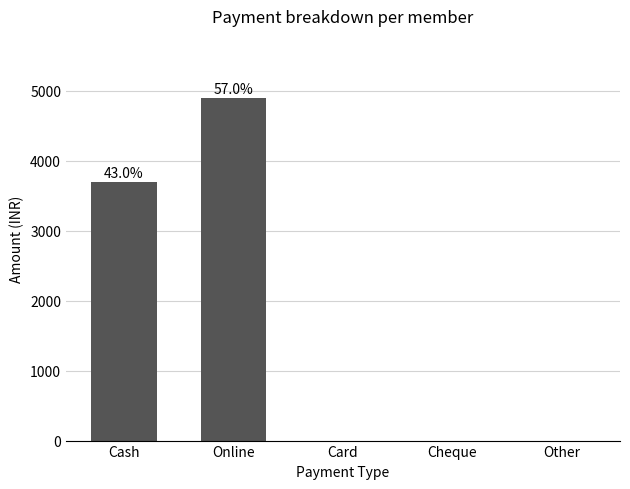

Which category has the highest value across all series?

Online